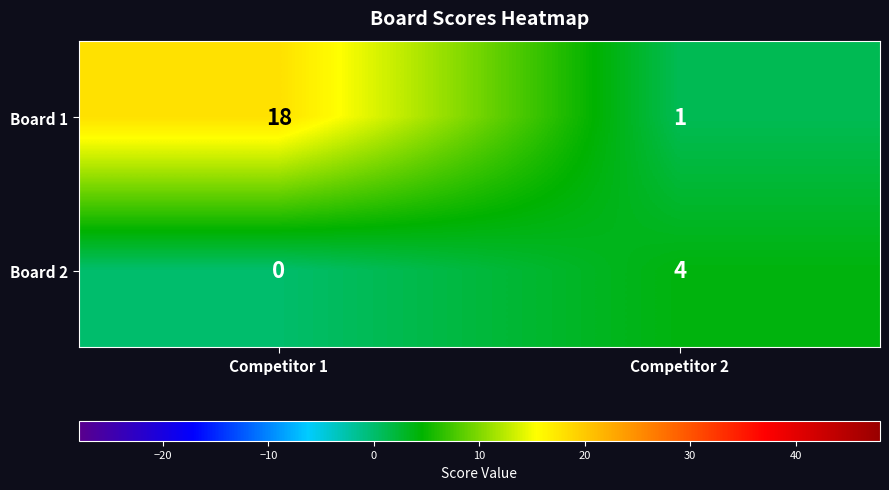

What is the average value of the Board 1 series?

10